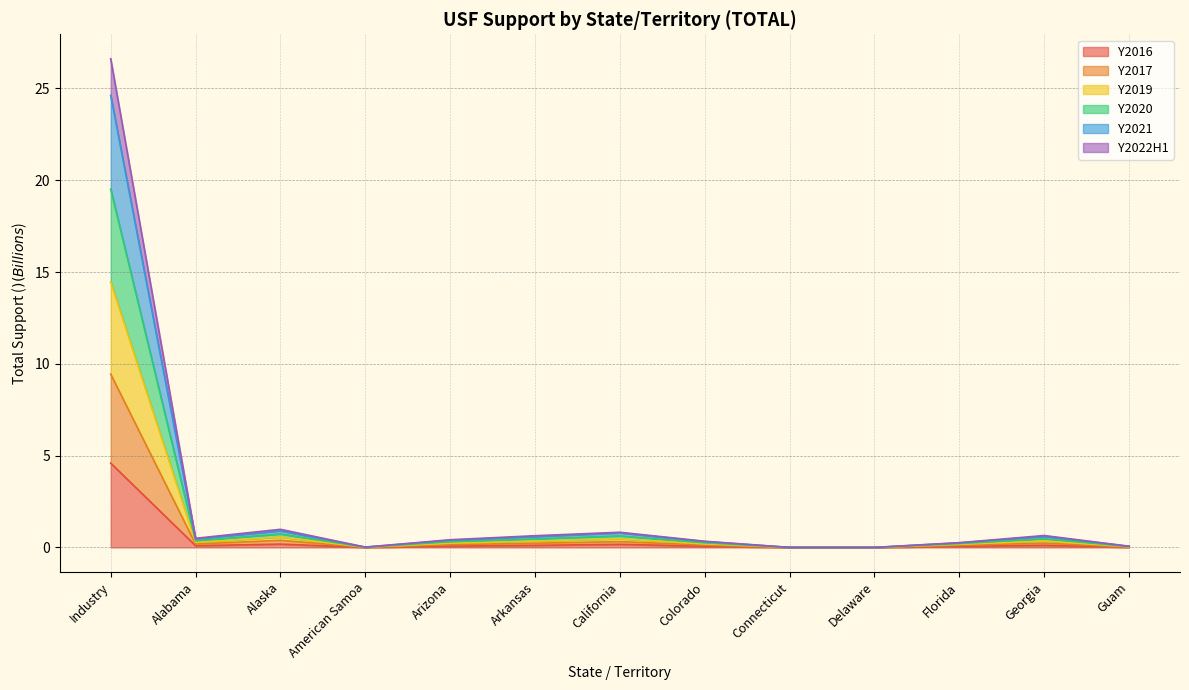

Does the chart have visible grid lines?

Yes